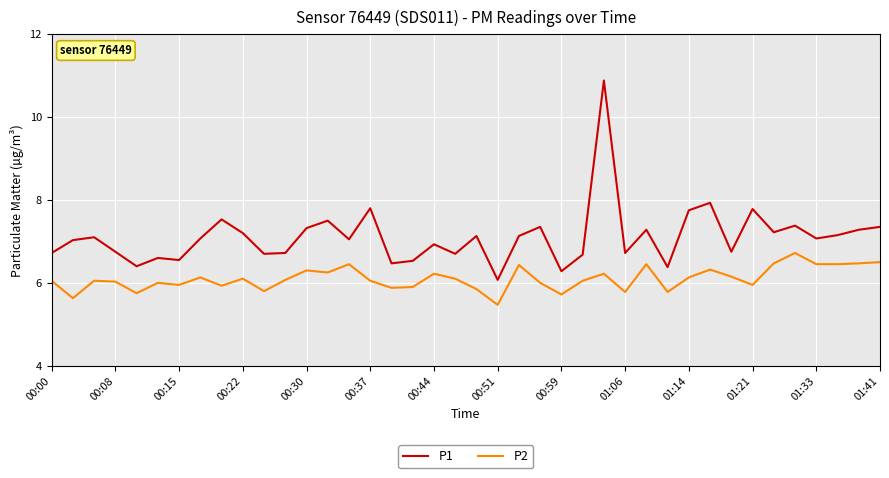

List the series in order of their overall mean, lowest first.

P2, P1